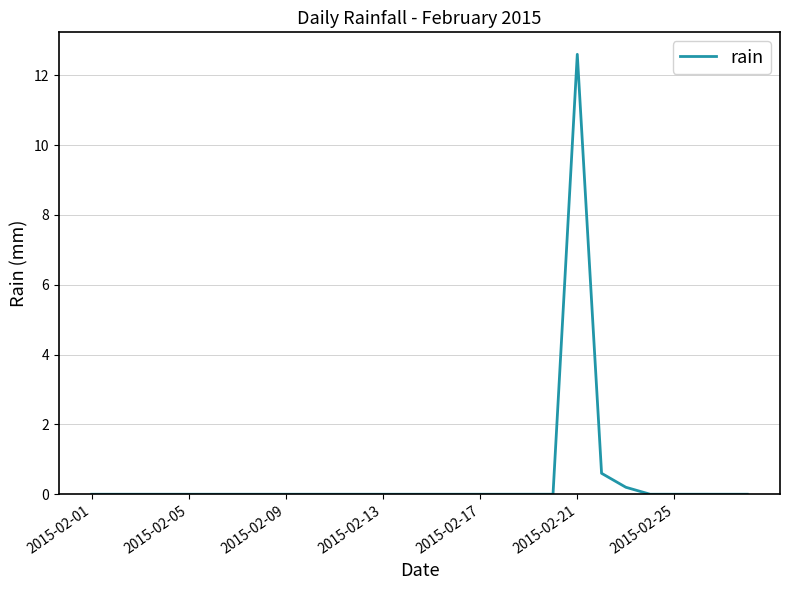

What is the difference between the maximum and minimum values?

12.6